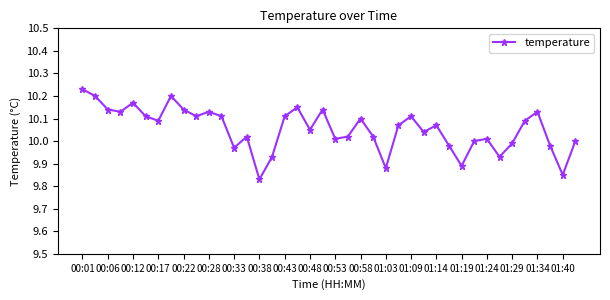

What is the difference between the maximum and minimum values?

0.4